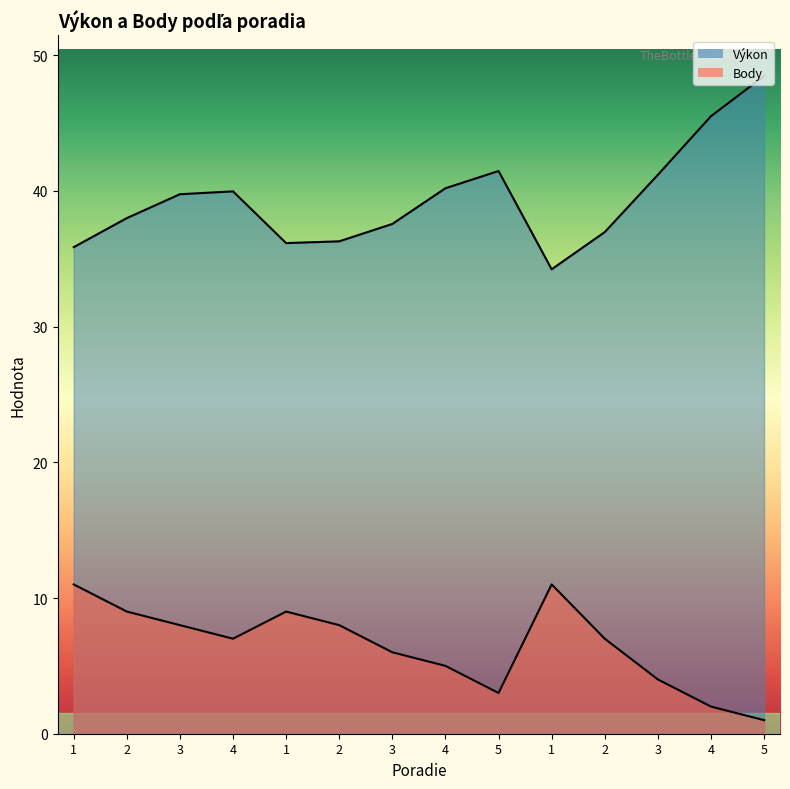

True or false: Body and Výkon cross at least once.

False